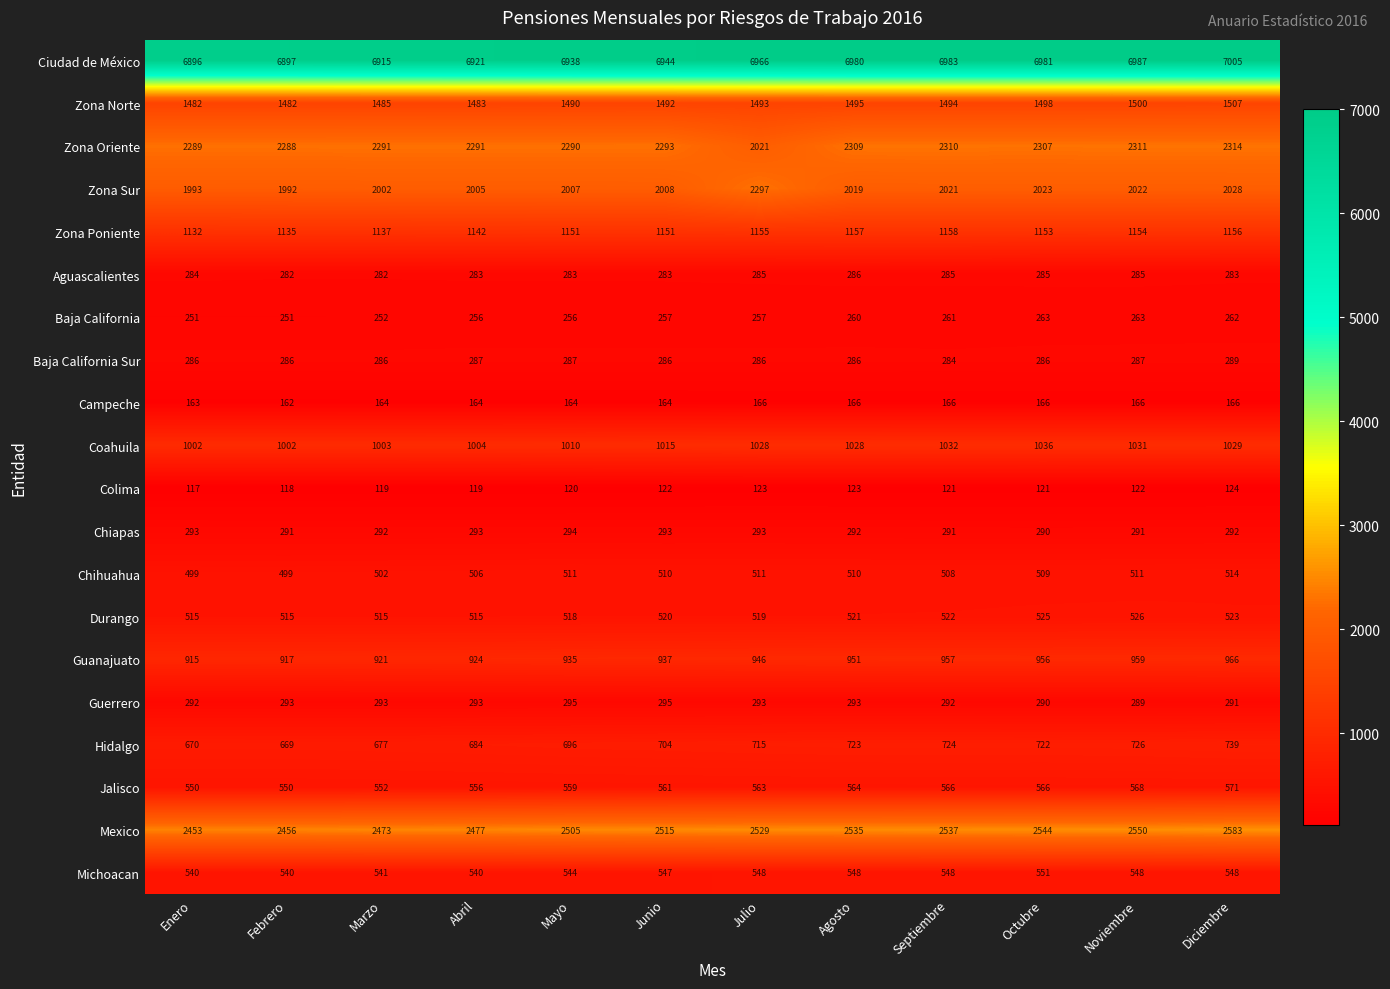

How many distinct data groups are displayed?

20